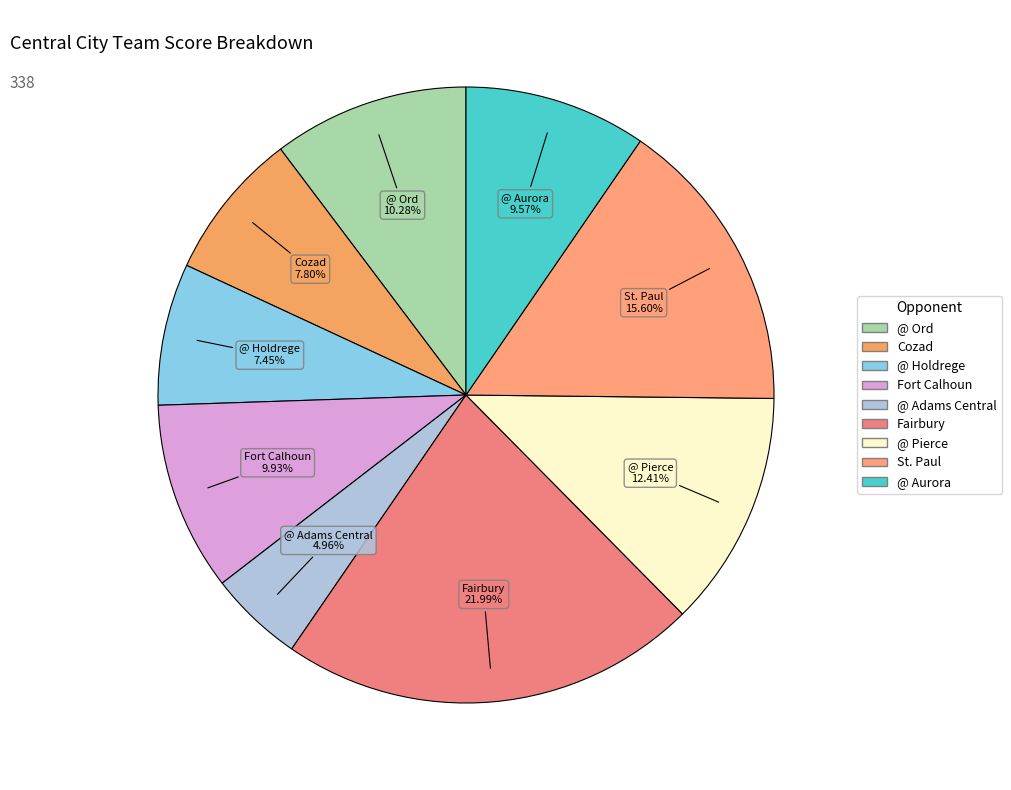

To the nearest percent, what is the difference between the largest and smallest slice percentages?

17%